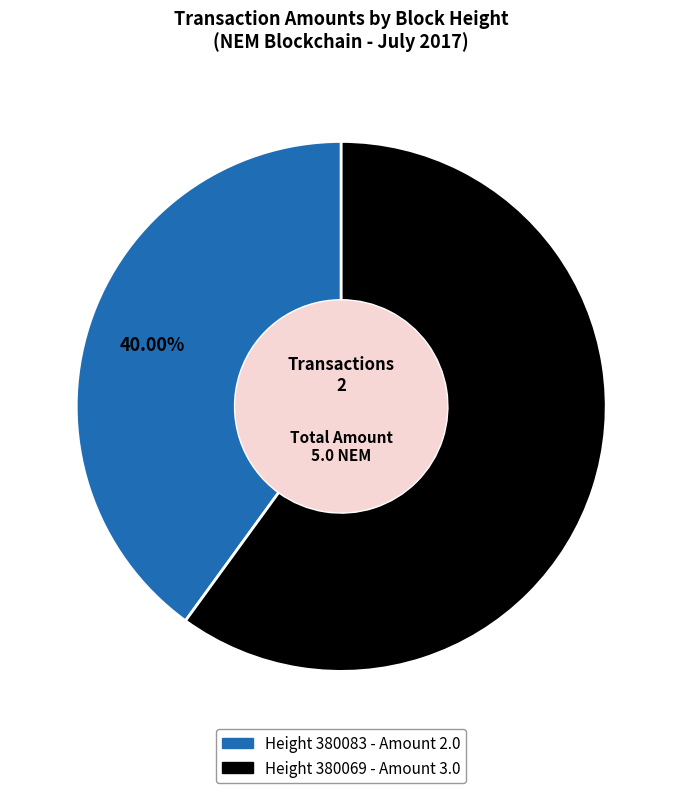

Is there a majority slice in this chart?

Yes